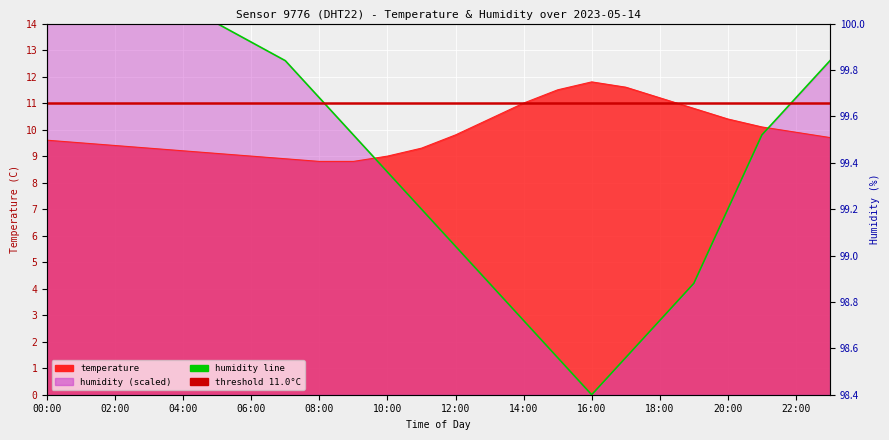

Reading right to left, list all the values displayed in this chart.

temperature: 9.7	9.9	10.1	10.4	10.8	11.2	11.6	11.8	11.5	11.0	10.4	9.8	9.3	9.0	8.8	8.8	8.9	9.0	9.1	9.2	9.3	9.4	9.5	9.6
humidity: 12.6	11.2	9.8	7.0	4.2	2.8	1.4	0.0	1.4	2.8	4.2	5.6	7.0	8.4	9.8	11.2	12.6	13.3	14.0	14.0	14.0	14.0	14.0	14.0